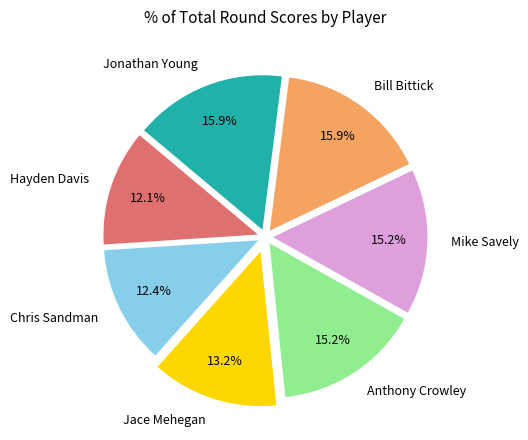

Which has a higher value, Mike Savely or Jace Mehegan?

Mike Savely